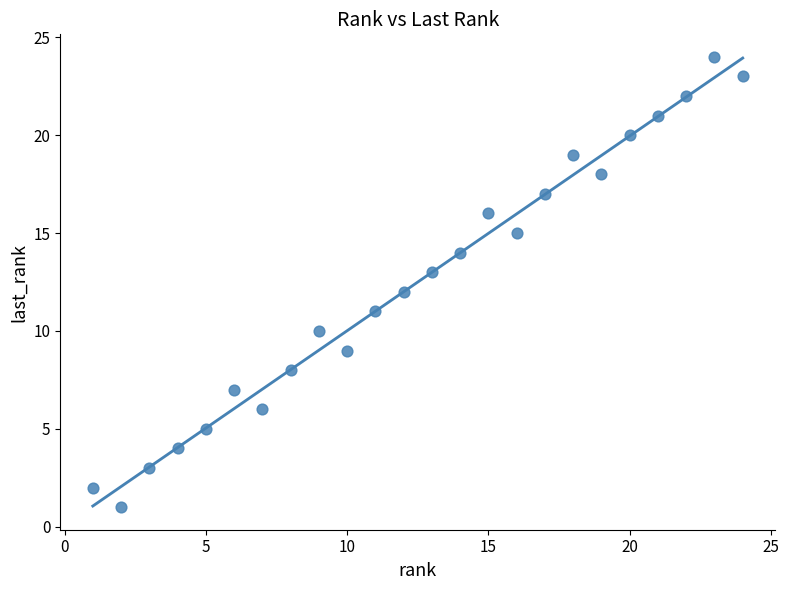

What is the range of Y values (max minus min)?

23